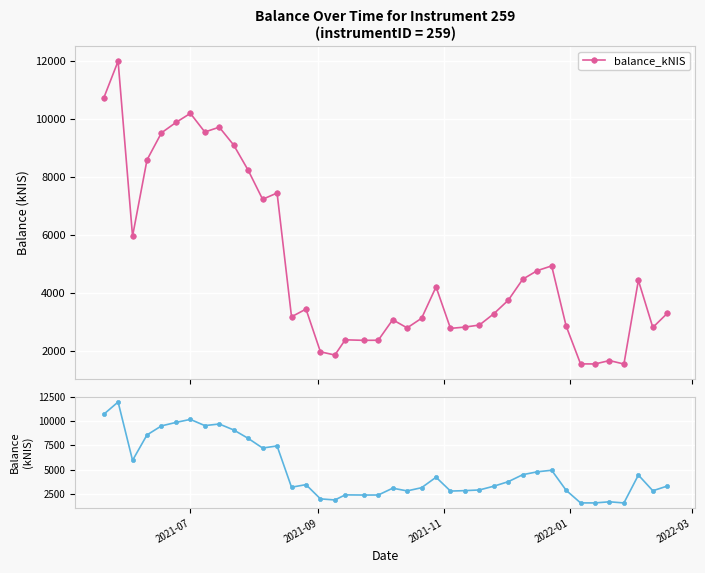

What is the value of the balance_kNIS point at the 27th from the left?

2888.8